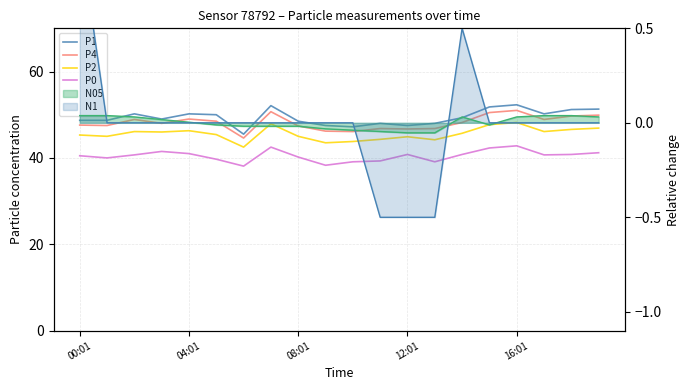

Does the chart display data point markers on the line(s)?

No